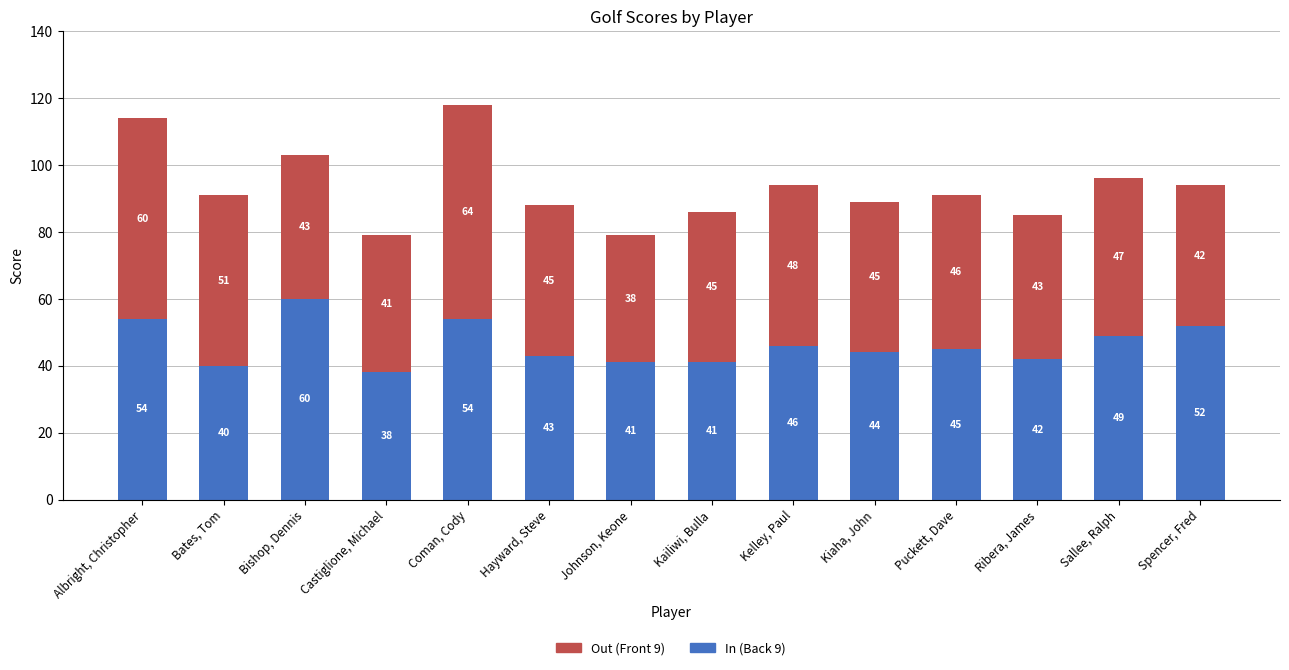

What are all the series names shown in the legend?

Out (Front 9), In (Back 9)